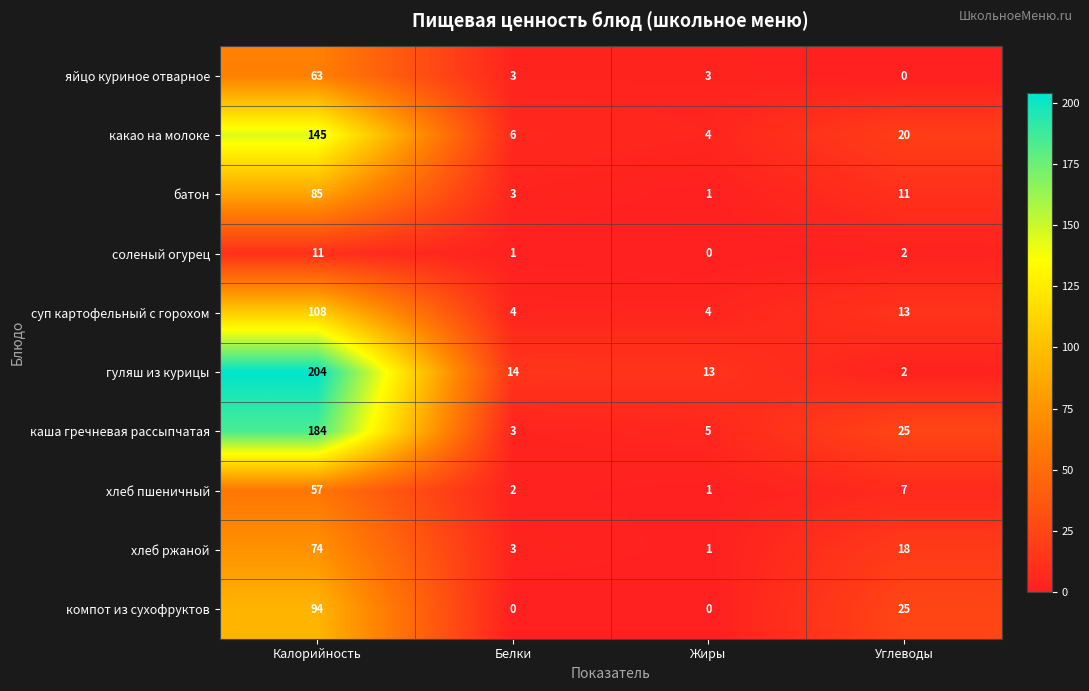

The value of батон at Жиры is 2. True or false?

False